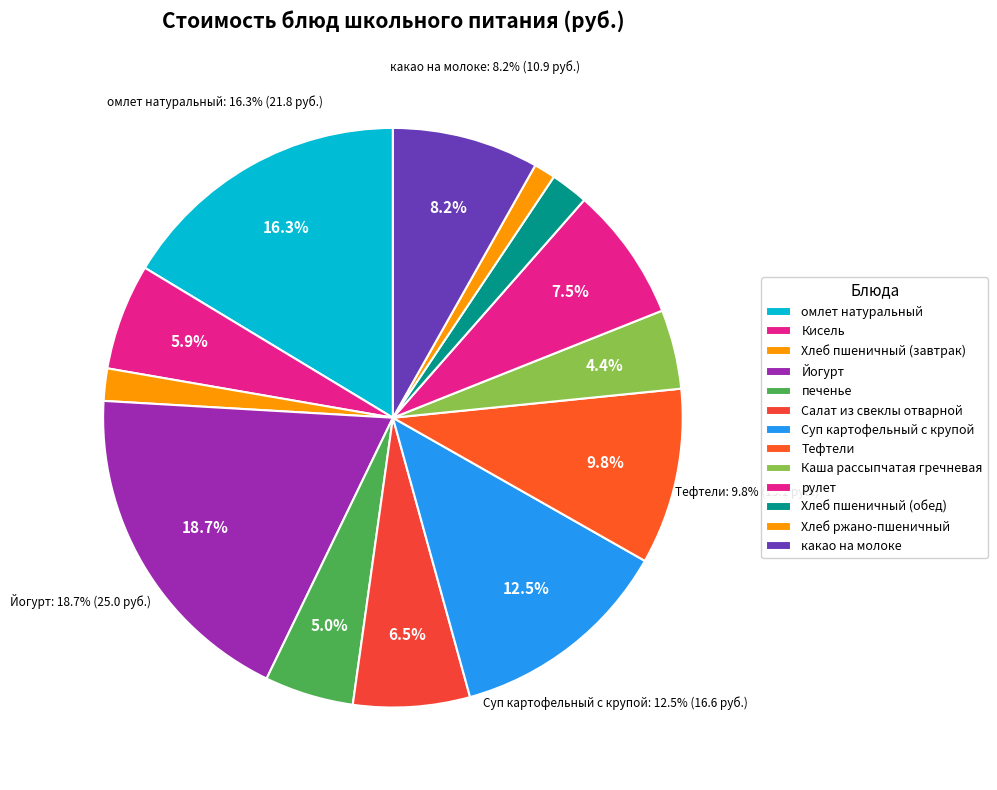

What is the smallest slice in the pie chart?

Хлеб ржано-пшеничный